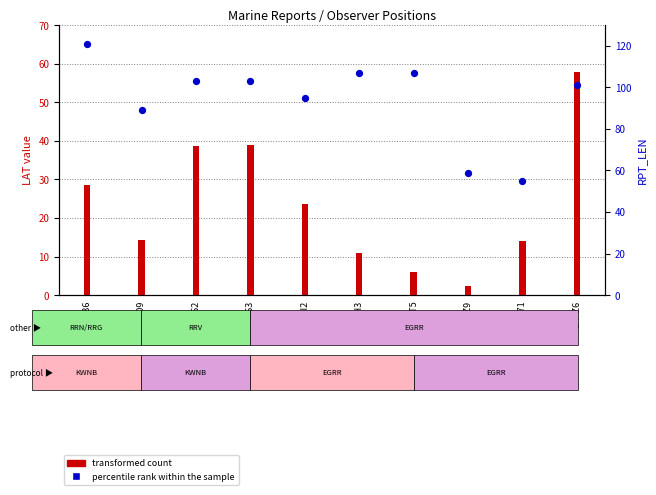

At how many categories does at least one series exceed 117?

1